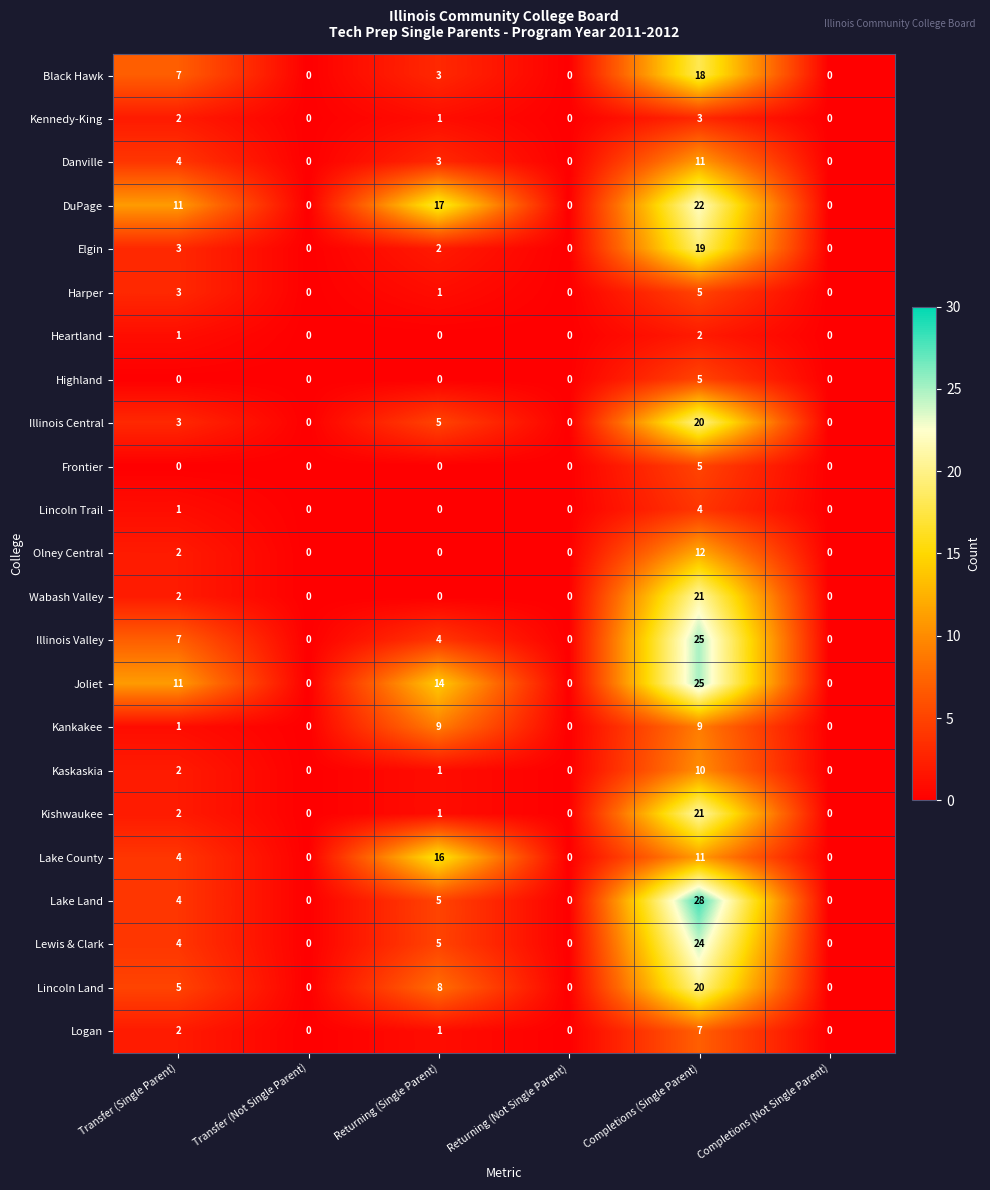

Which category has the highest value in the Highland series?

Completions (Single Parent)